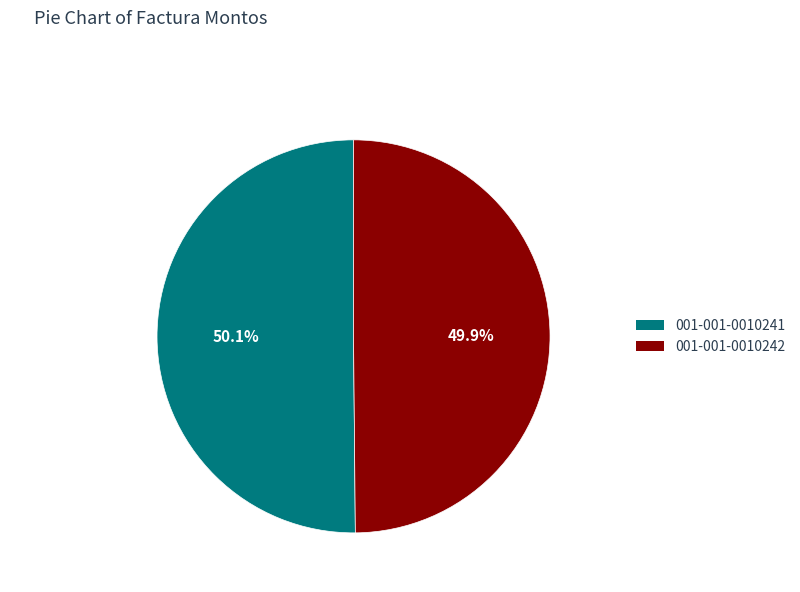

Approximately how many times larger is the value at 001-001-0010241 compared to 001-001-0010242?

1.0